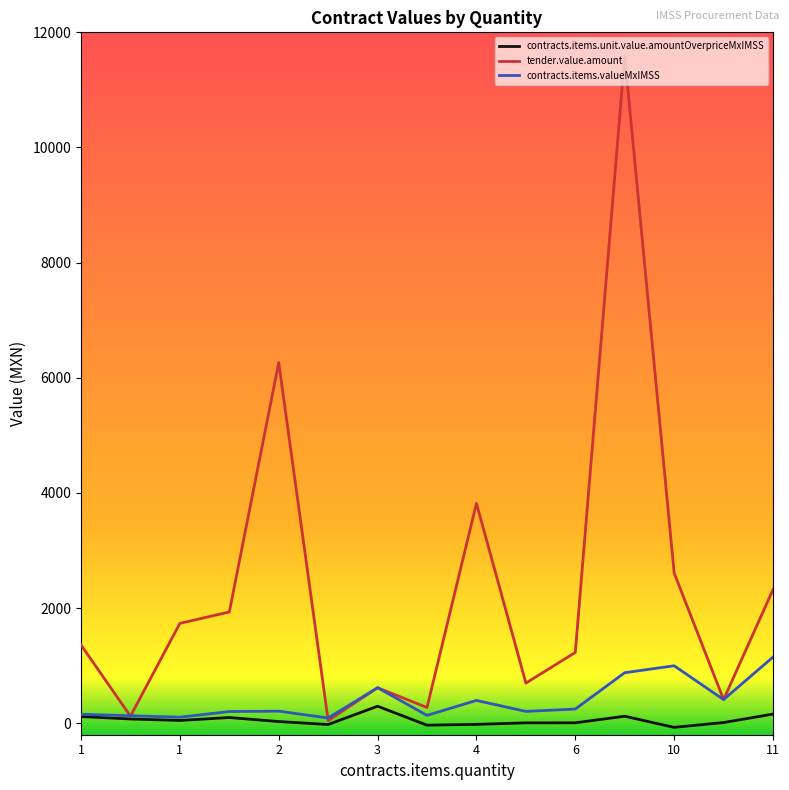

Which series has the largest range (max minus min)?

tender.value.amount